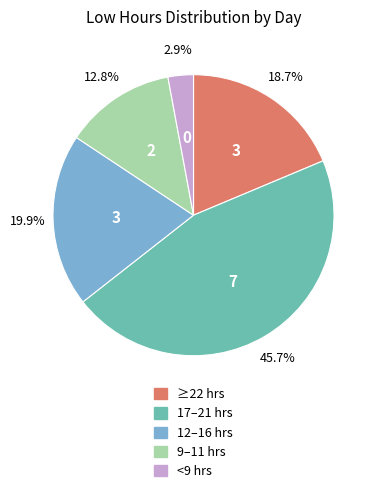

Is there any slice that represents more than half of the pie?

No